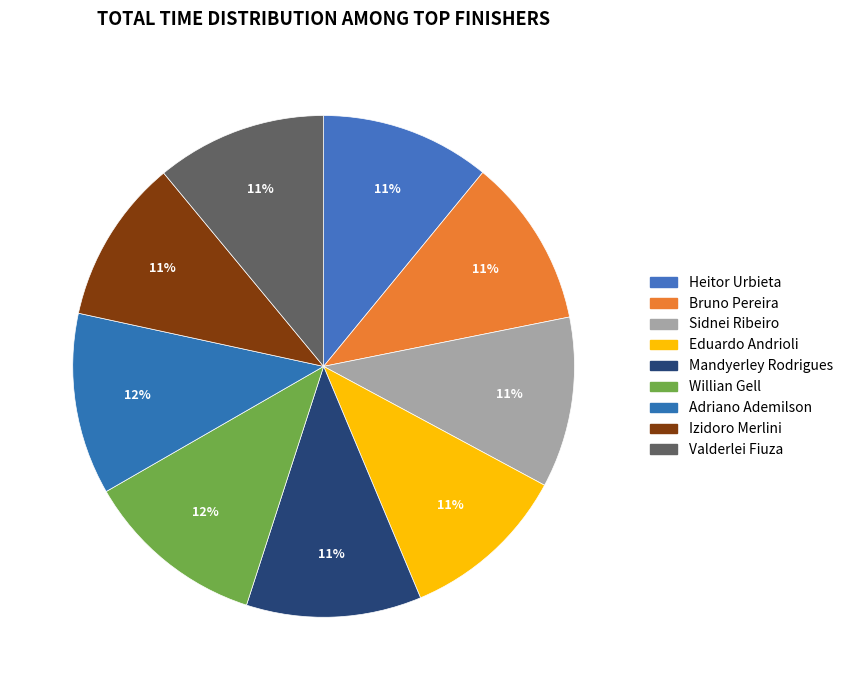

What is the largest slice in the pie chart?

Willian Gell